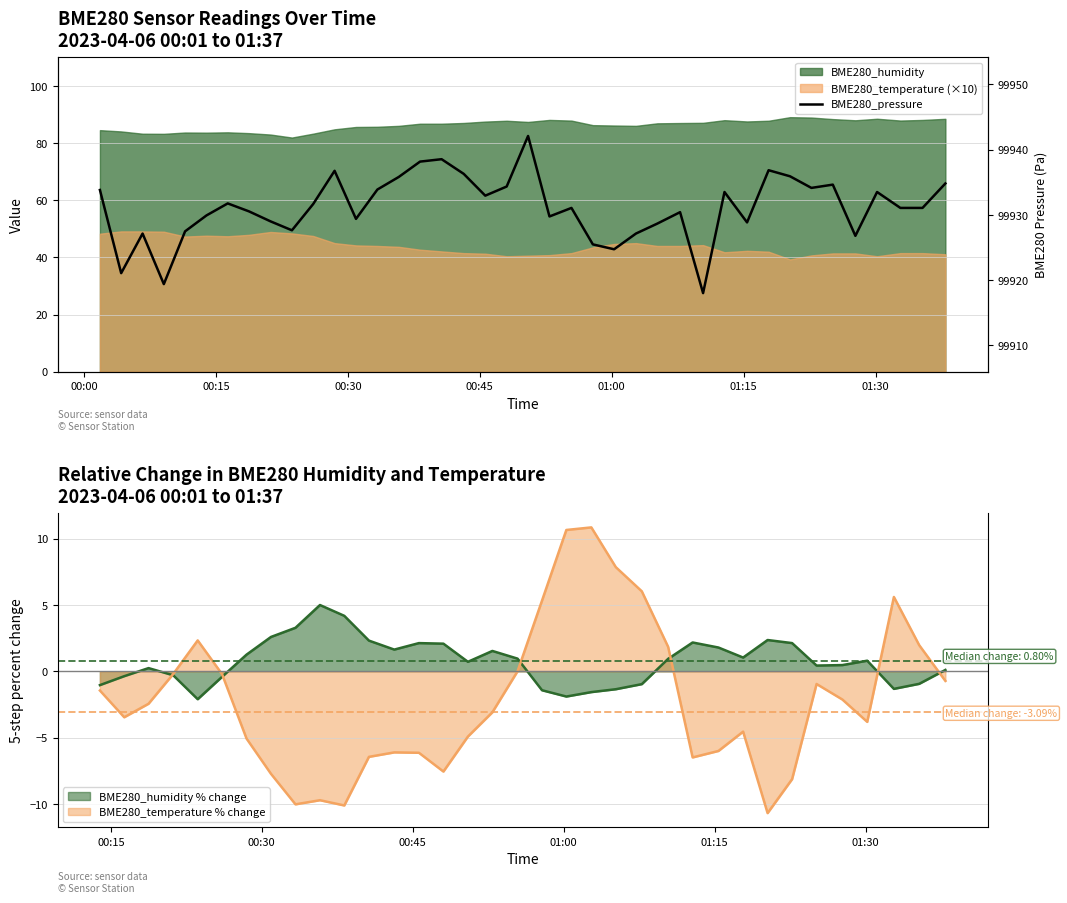

What is the maximum value for BME280_humidity % change?

5.0